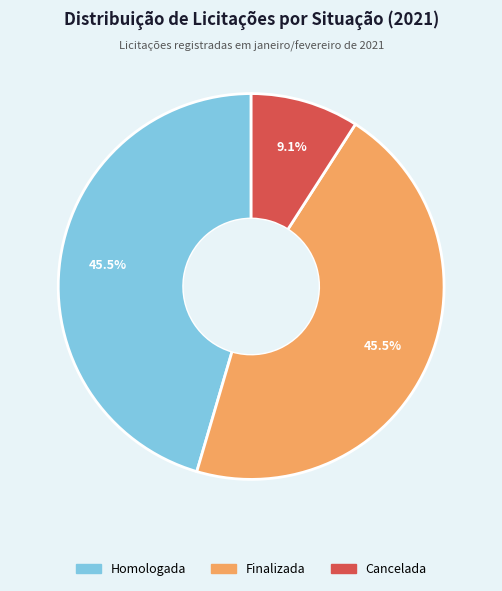

How many segments does this pie chart have?

3